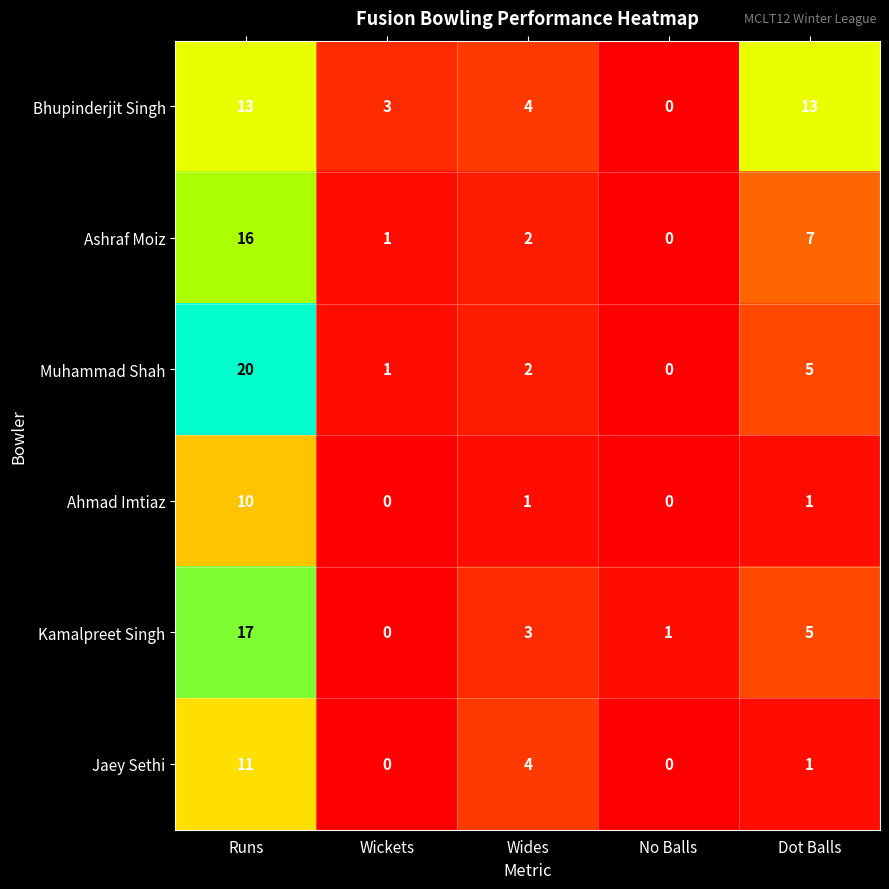

Is it true that Bhupinderjit Singh equals 13 at Runs?

True